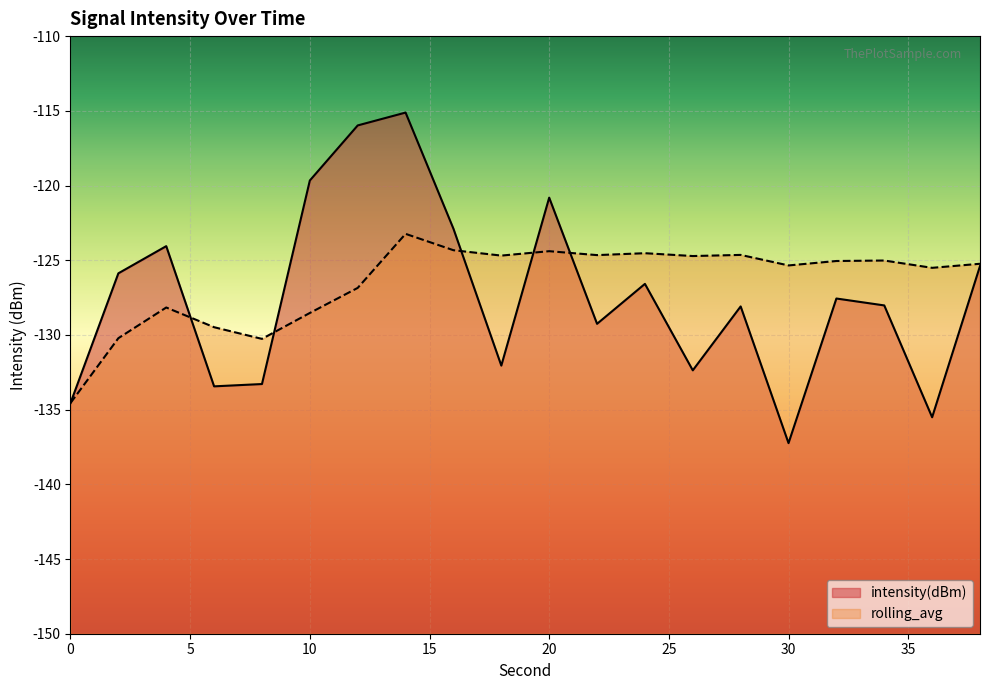

True or false: rolling_avg and intensity(dBm) cross at least once.

True